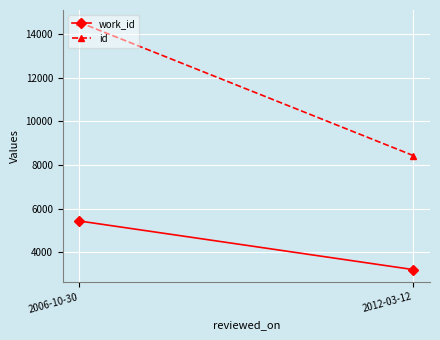

Reading right to left, transcribe all the data shown in this chart.

work_id: 3206	5434
id: 8435	14544